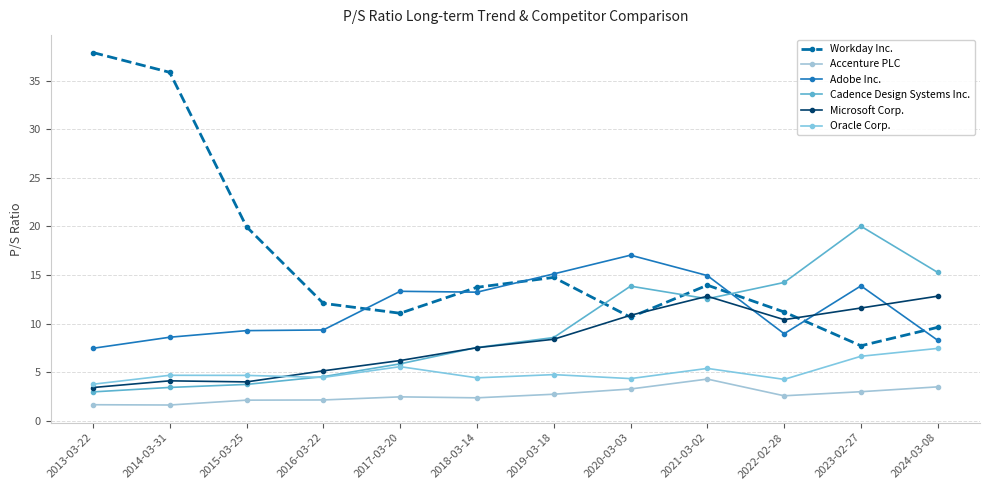

Which has a higher value, 2021-03-02 or 2017-03-20?

2021-03-02